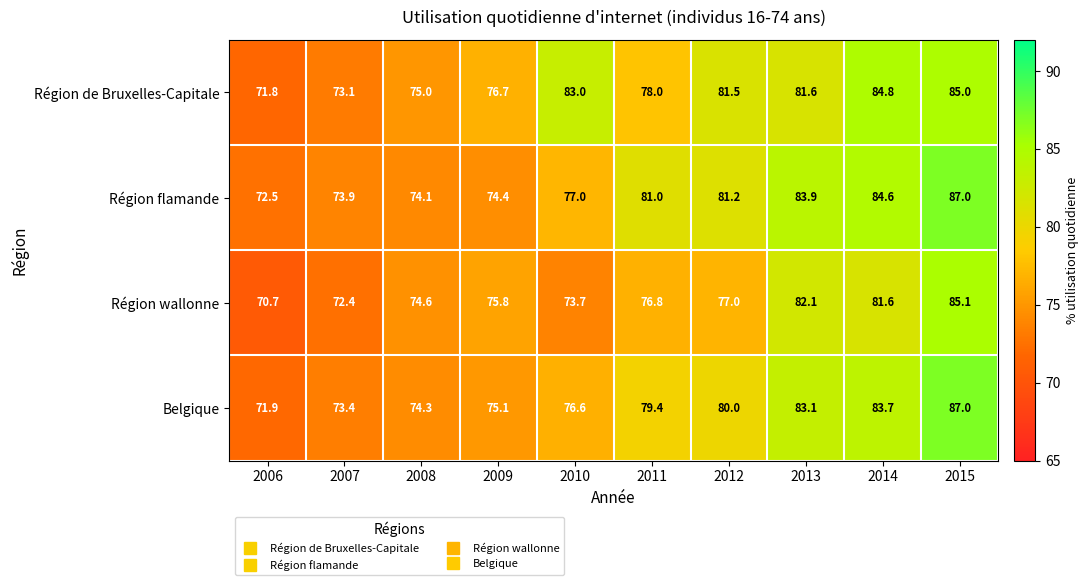

What is the sum of all Région de Bruxelles-Capitale values?

790.5